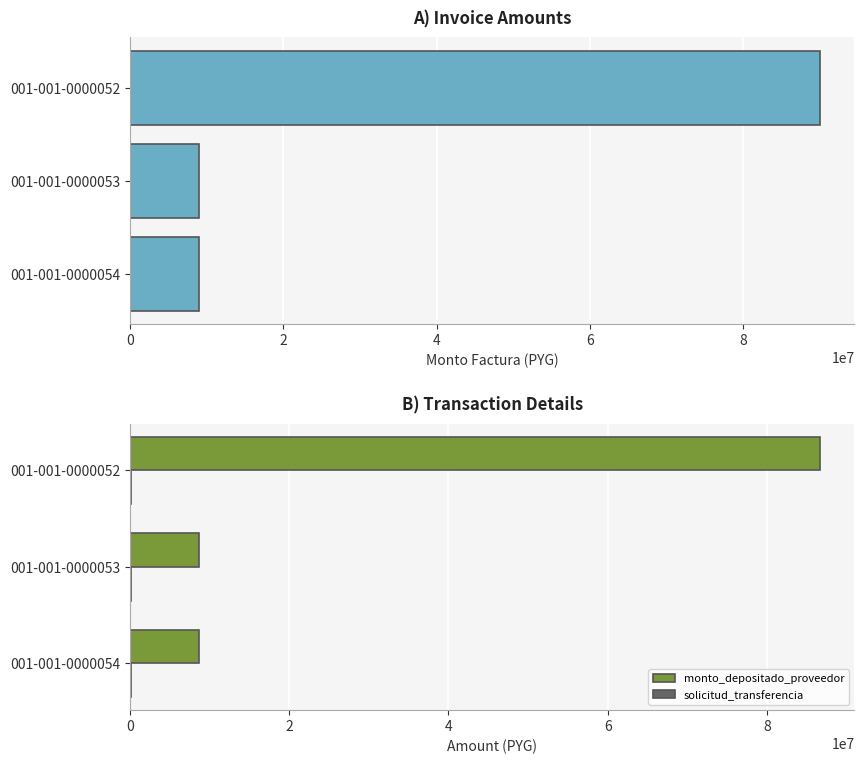

Which category has the highest value in the monto_depositado_proveedor series?

001-001-0000052